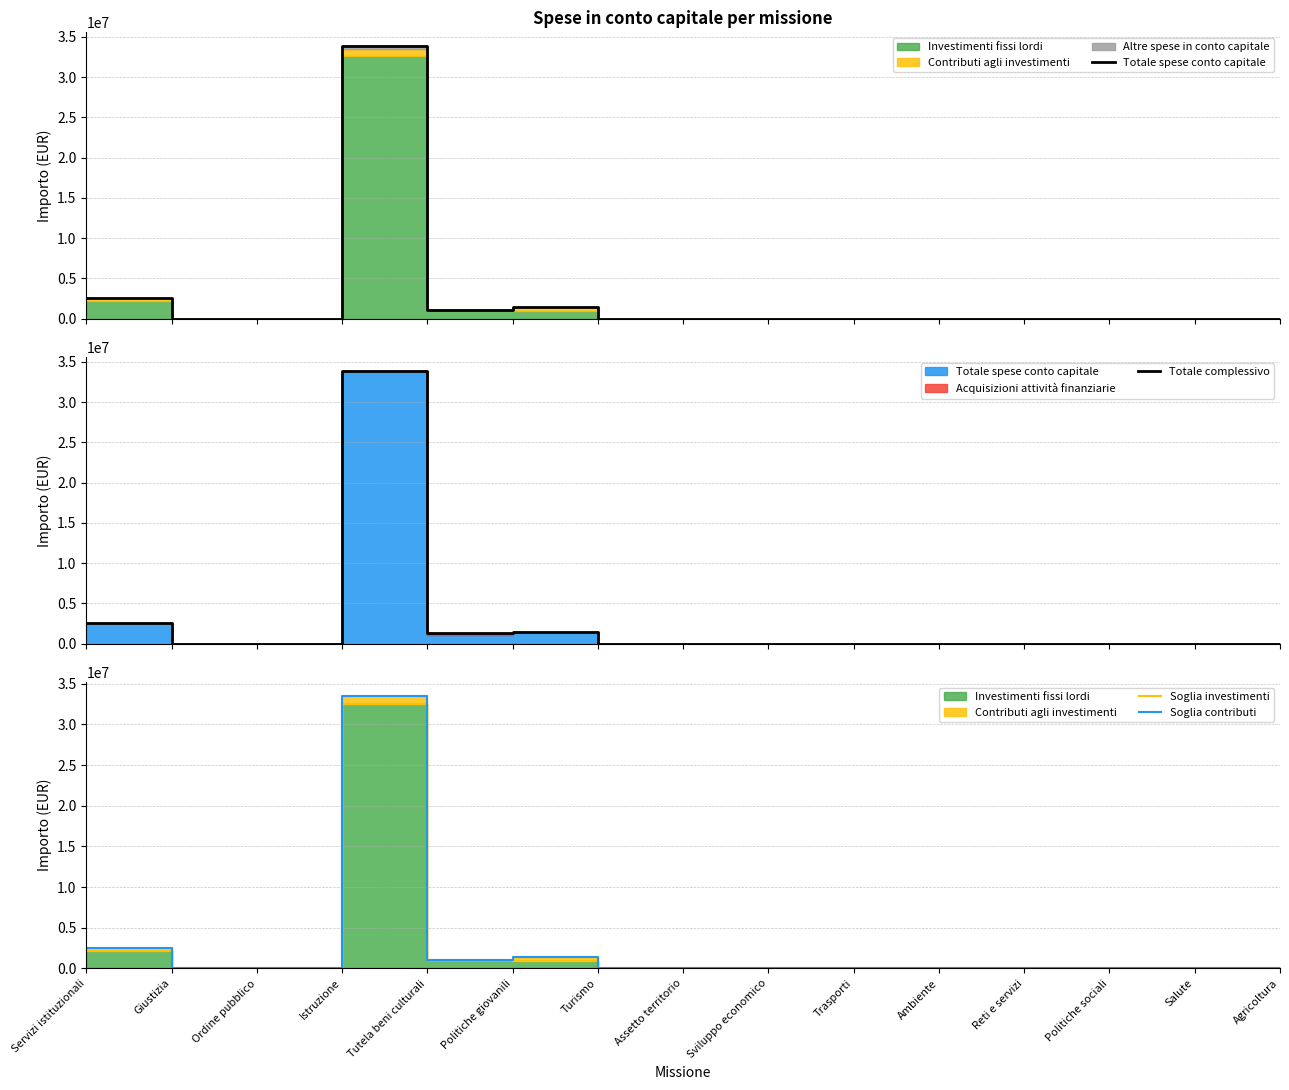

Which has a higher value, Reti e servizi or Agricoltura?

Reti e servizi